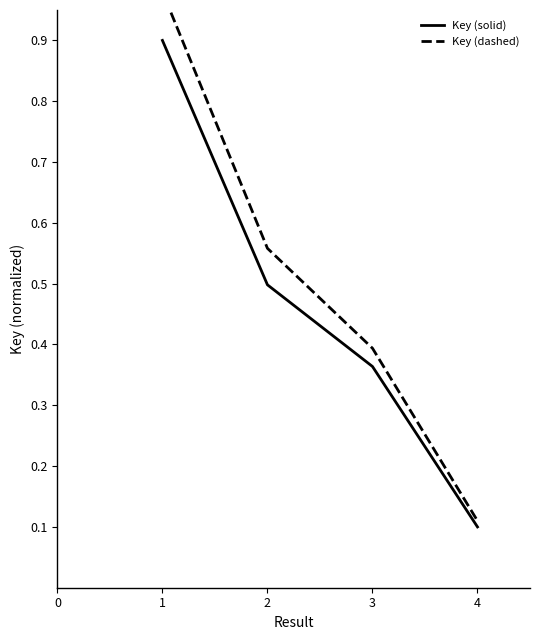

The value of Key (solid) at 1 is 1.4. True or false?

False